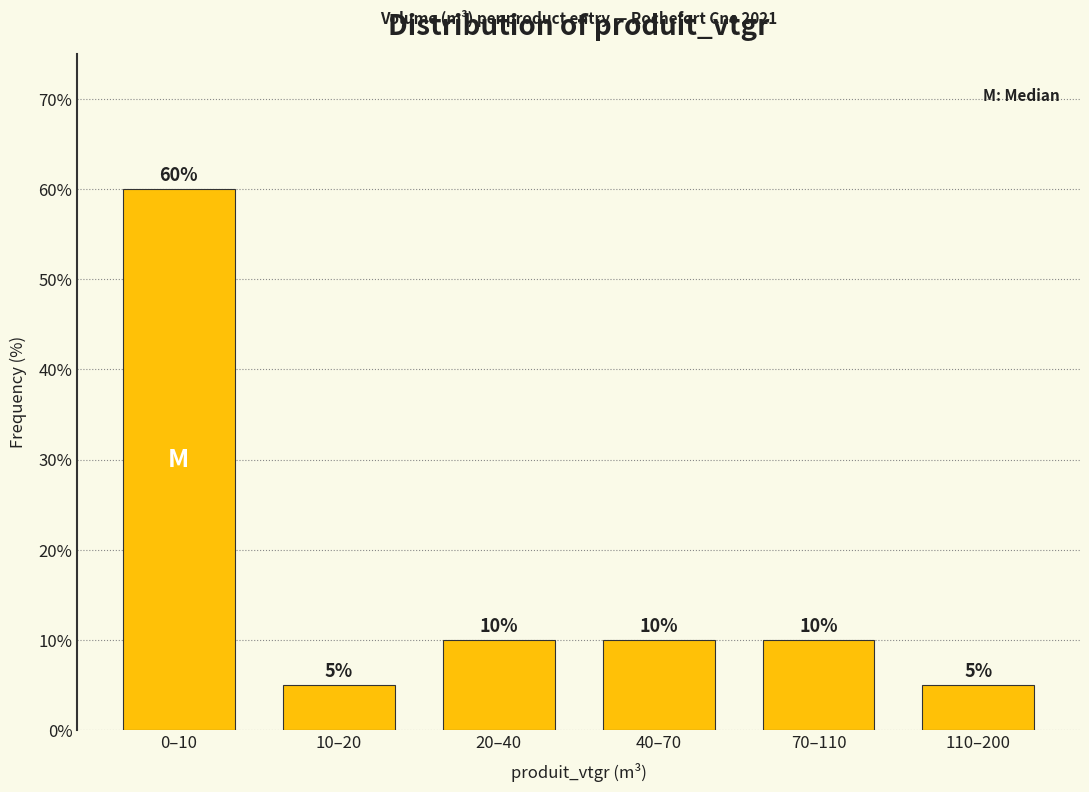

Reading right to left, transcribe all the data shown in this chart.

110–200=5	70–110=10	40–70=10	20–40=10	10–20=5	0–10=60